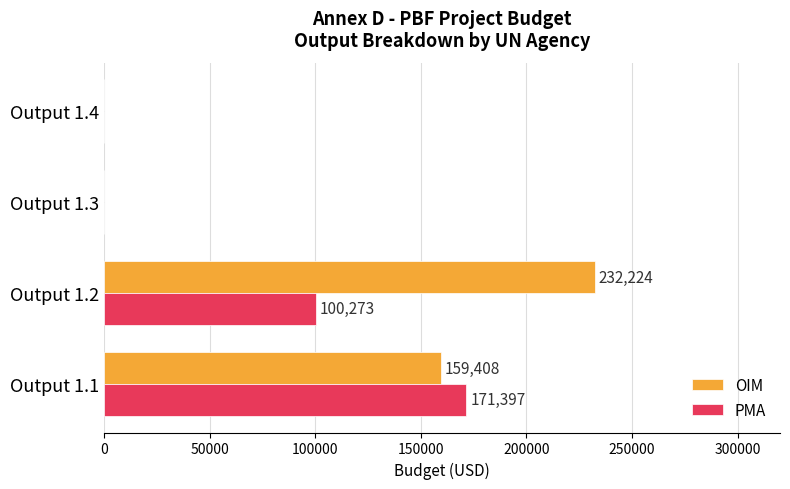

What are all the series names shown in the legend?

OIM, PMA